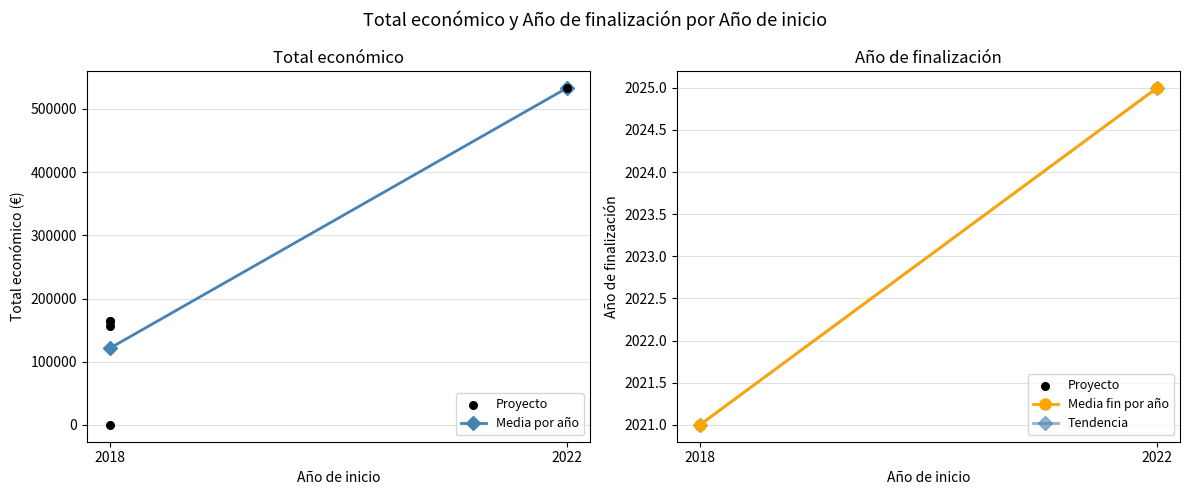

Which series has the widest spread of Y values?

Media por año